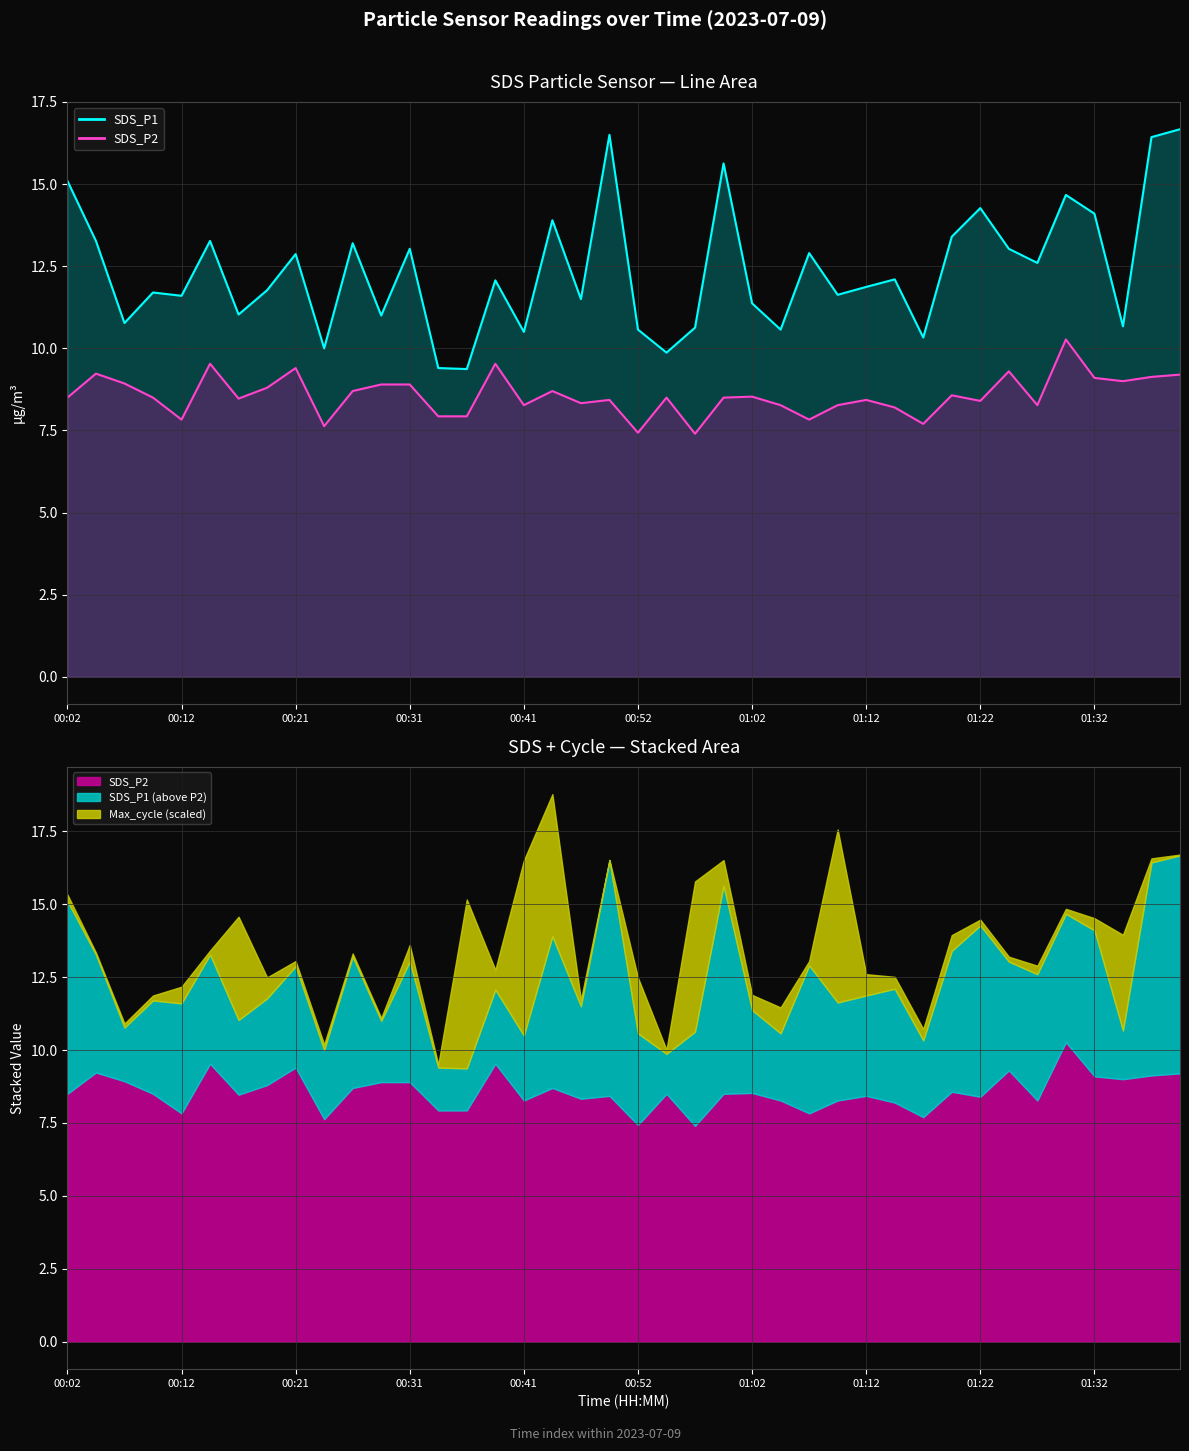

What is the spread (max minus min) of values at 00:54?

1.4